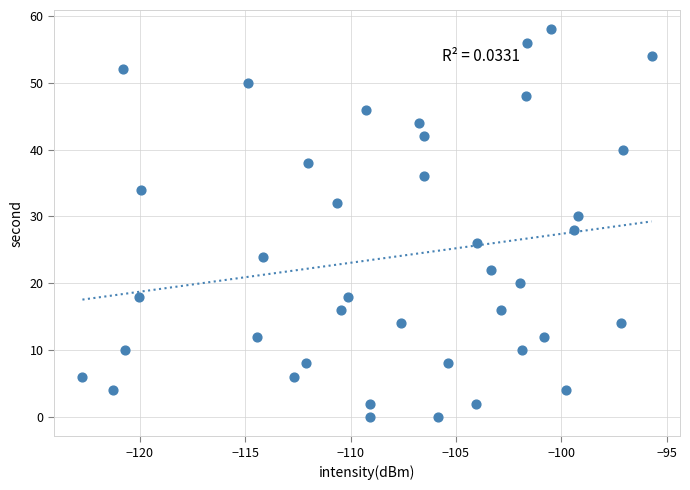

What is the range of Y values (max minus min)?

58